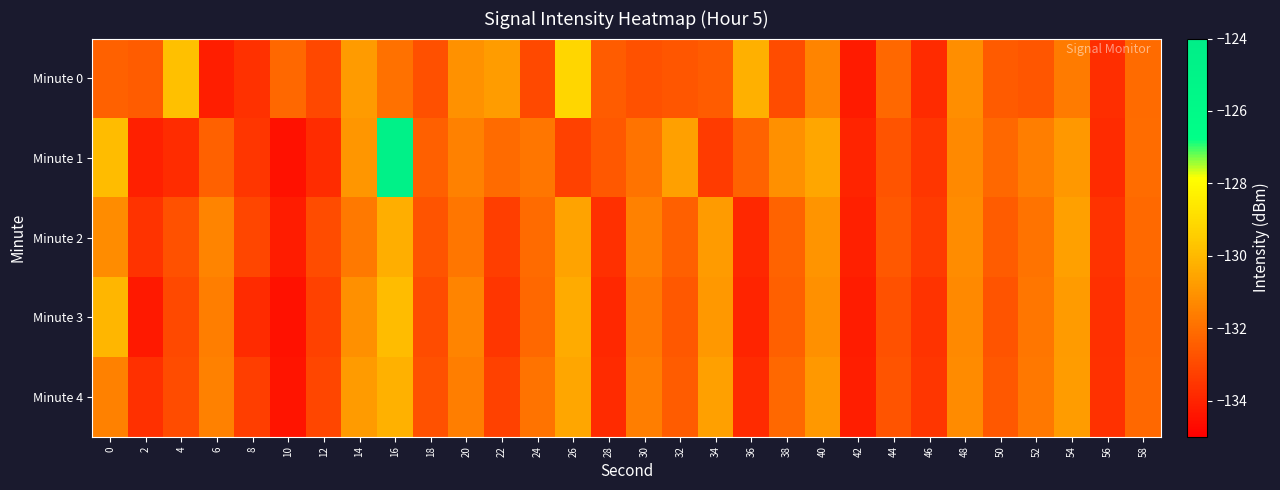

Rank the series by their maximum value, from lowest to highest.

Minute 2, Minute 4, Minute 3, Minute 0, Minute 1